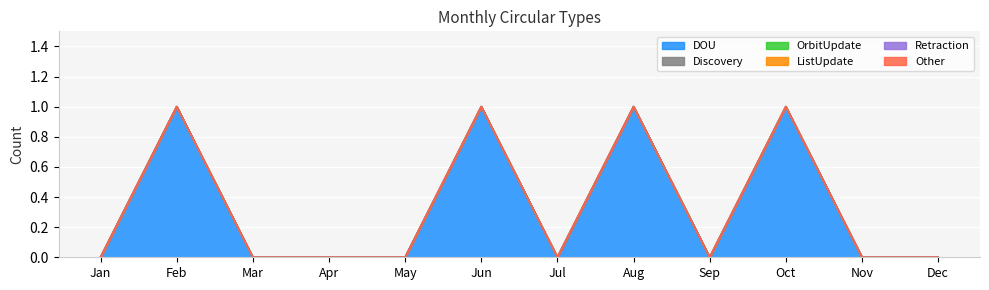

True or false: OrbitUpdate and ListUpdate intersect in this chart.

False